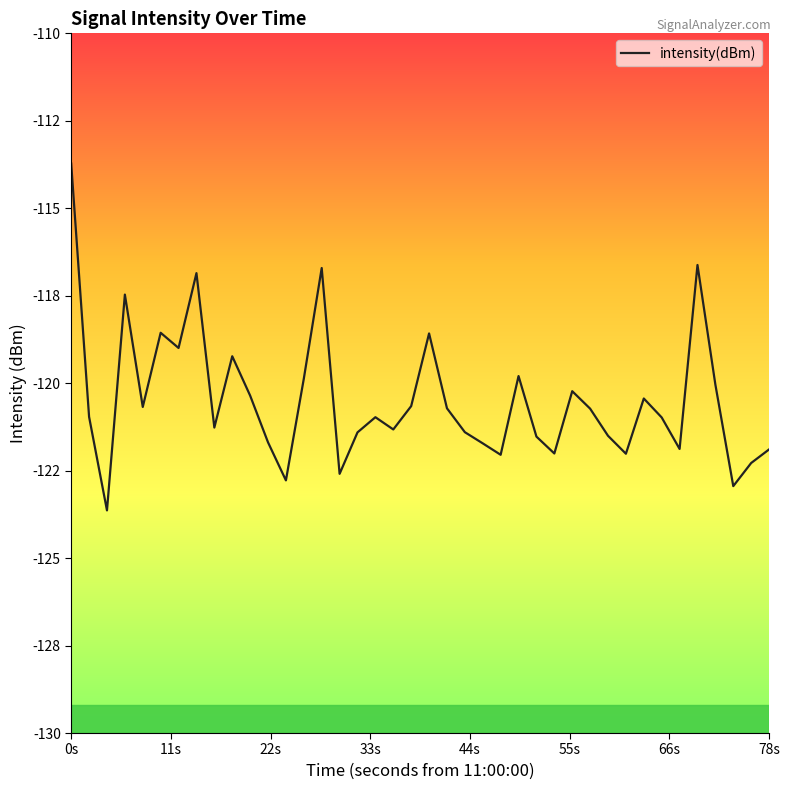

Is this an area chart (filled region under the line)?

No